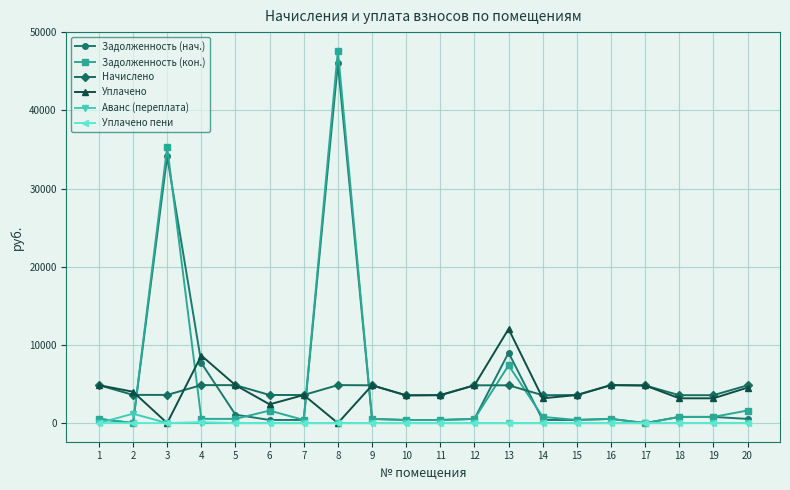

Is the value of Задолженность (кон.) at 14 greater than the value of Аванс (переплата) at 8?

Yes